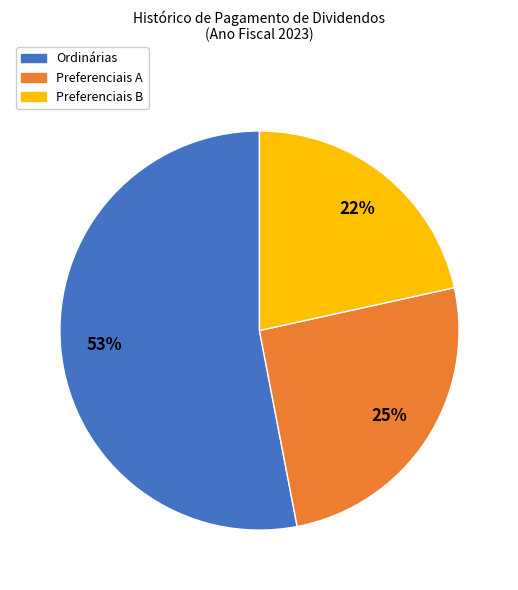

Count the number of slices in the pie.

3